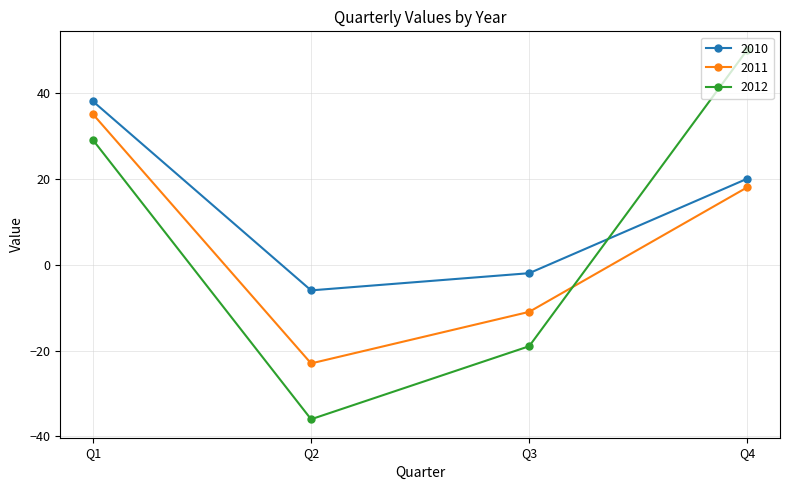

How many data points in 2012 are less than 29?

2